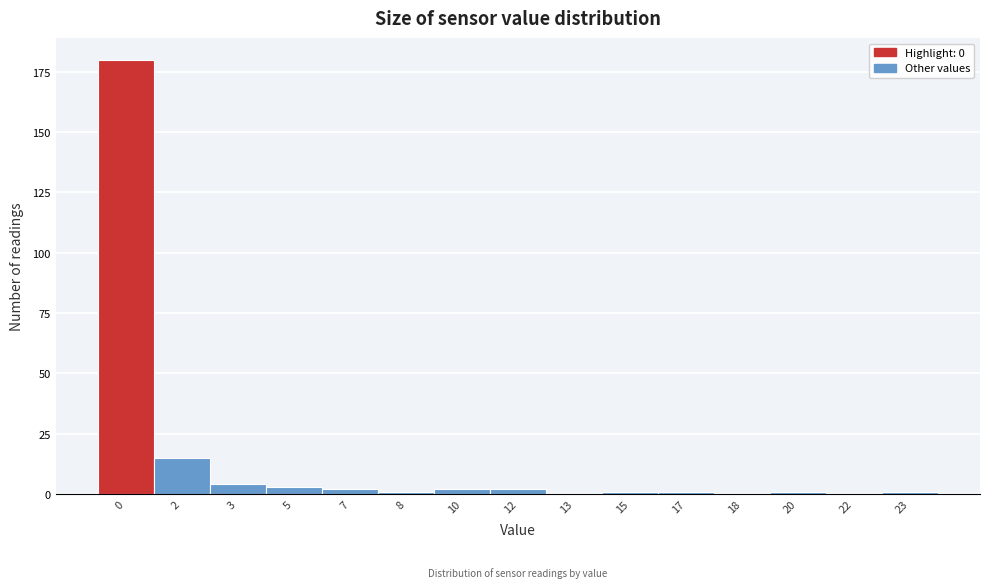

Reading right to left, list all the values displayed in this chart.

23=1	22=0	20=1	18=0	17=1	15=1	13=0	12=2	10=2	8=1	7=2	5=3	3=4	2=15	0=180